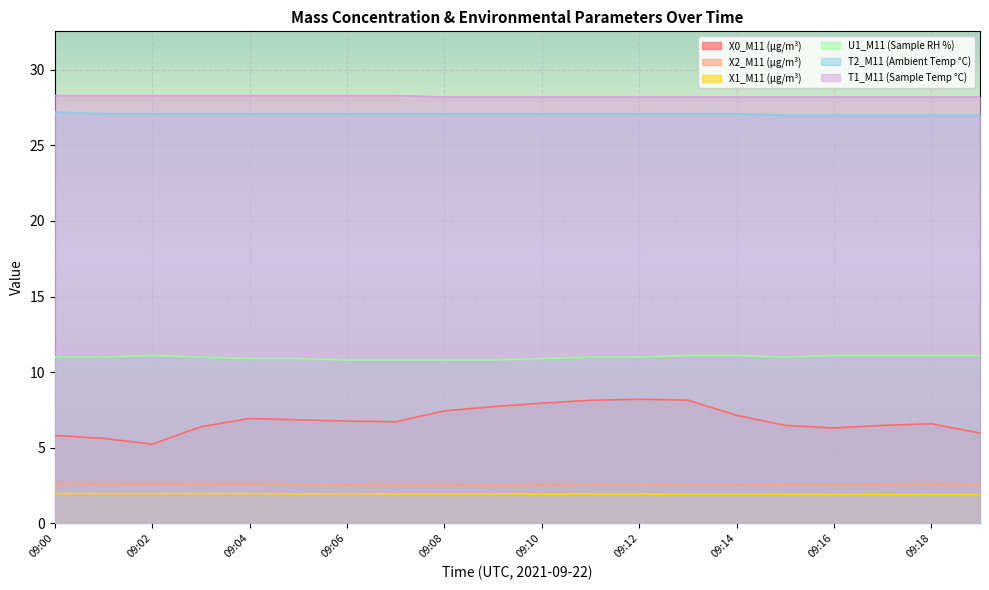

At which category is the sum across all series the highest?

09:12